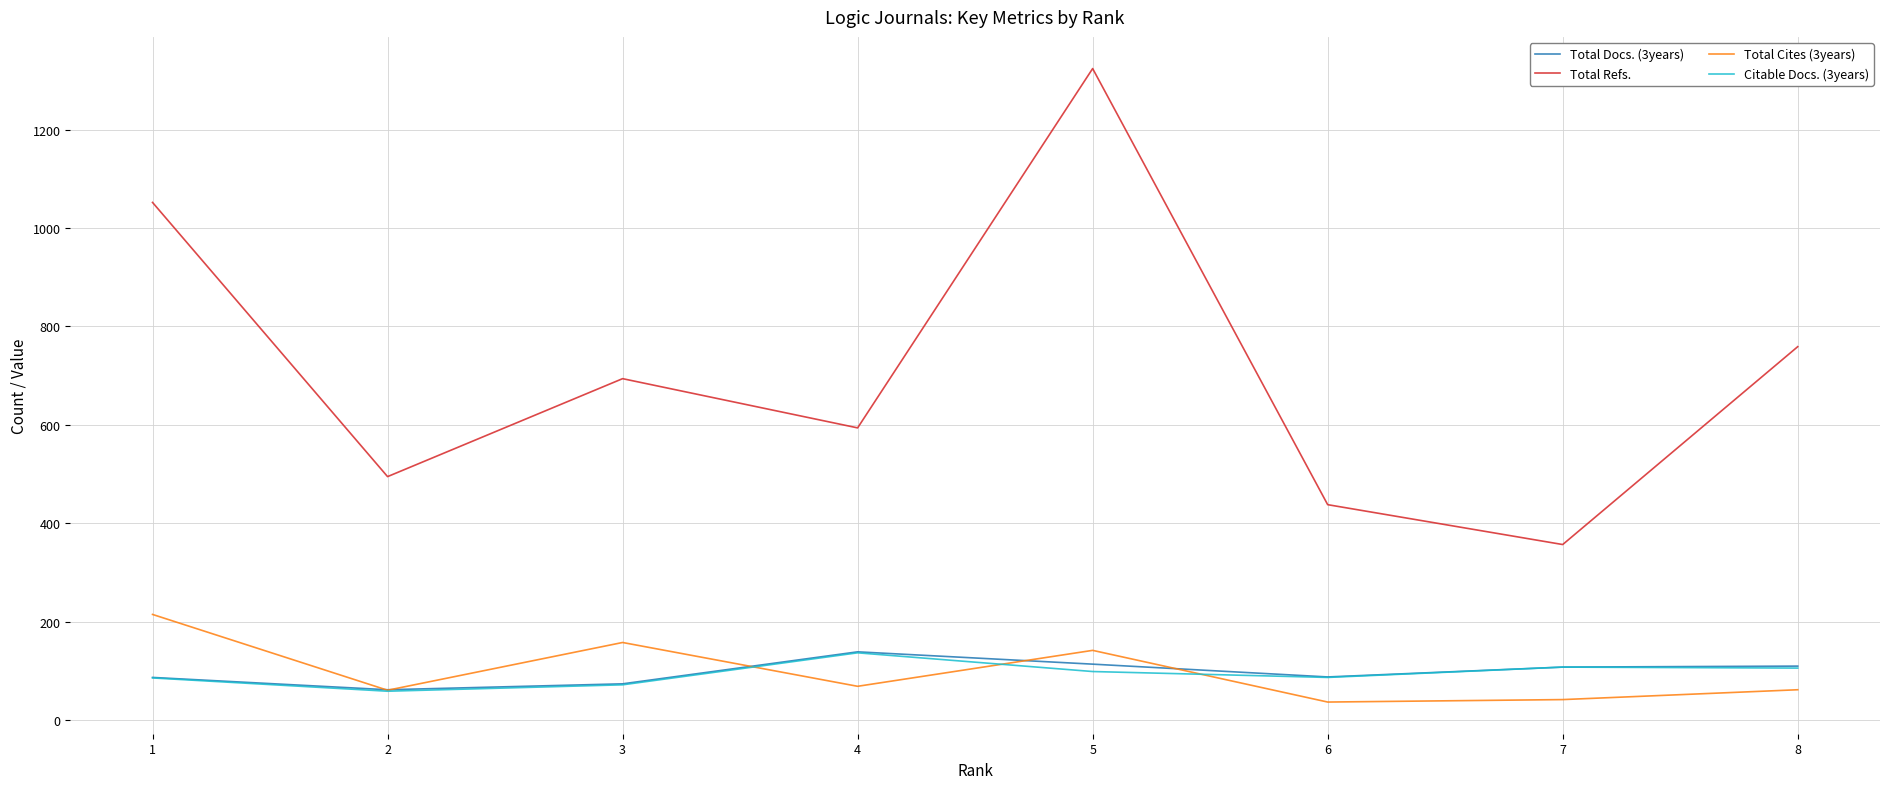

True or false: Total Docs. (3years) and Total Cites (3years) cross at least once.

True